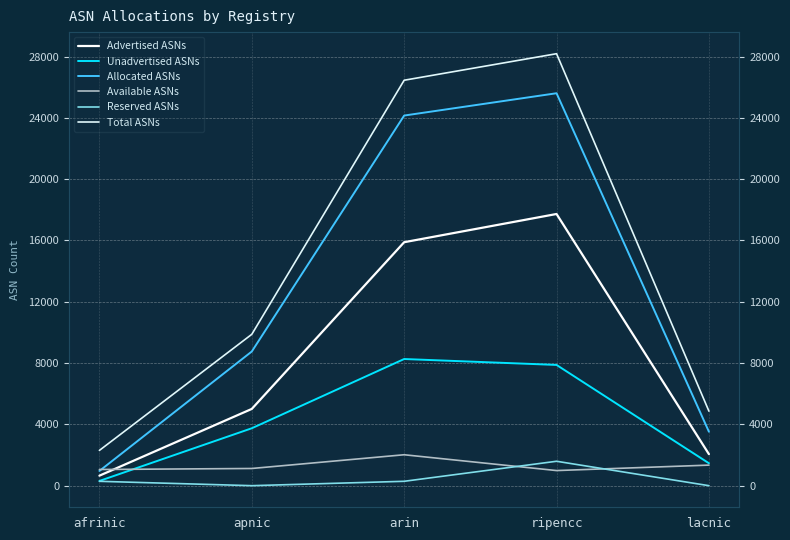

The Allocated ASNs series shows 39903 at arin. True or false?

False